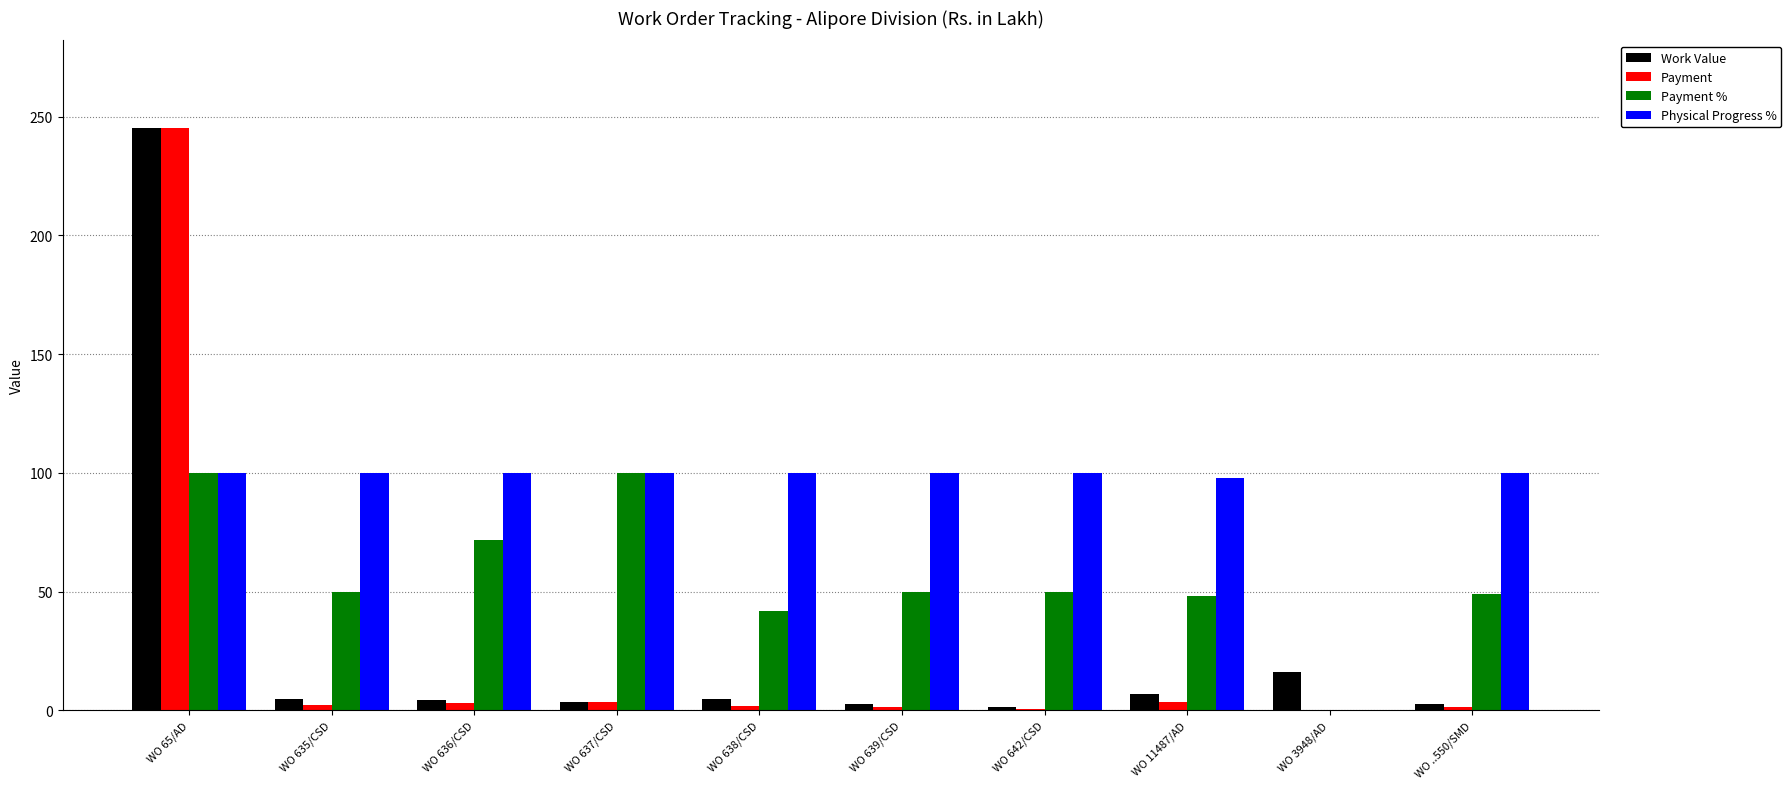

What is the difference between the Work Value values at WO 3948/AD and WO 636/CSD?

12.1